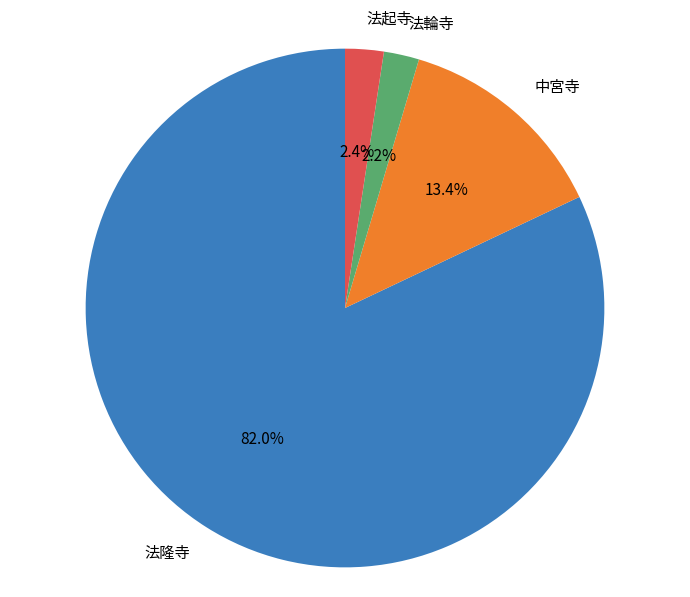

What percentage is NOT represented by 法隆寺?

18.0%